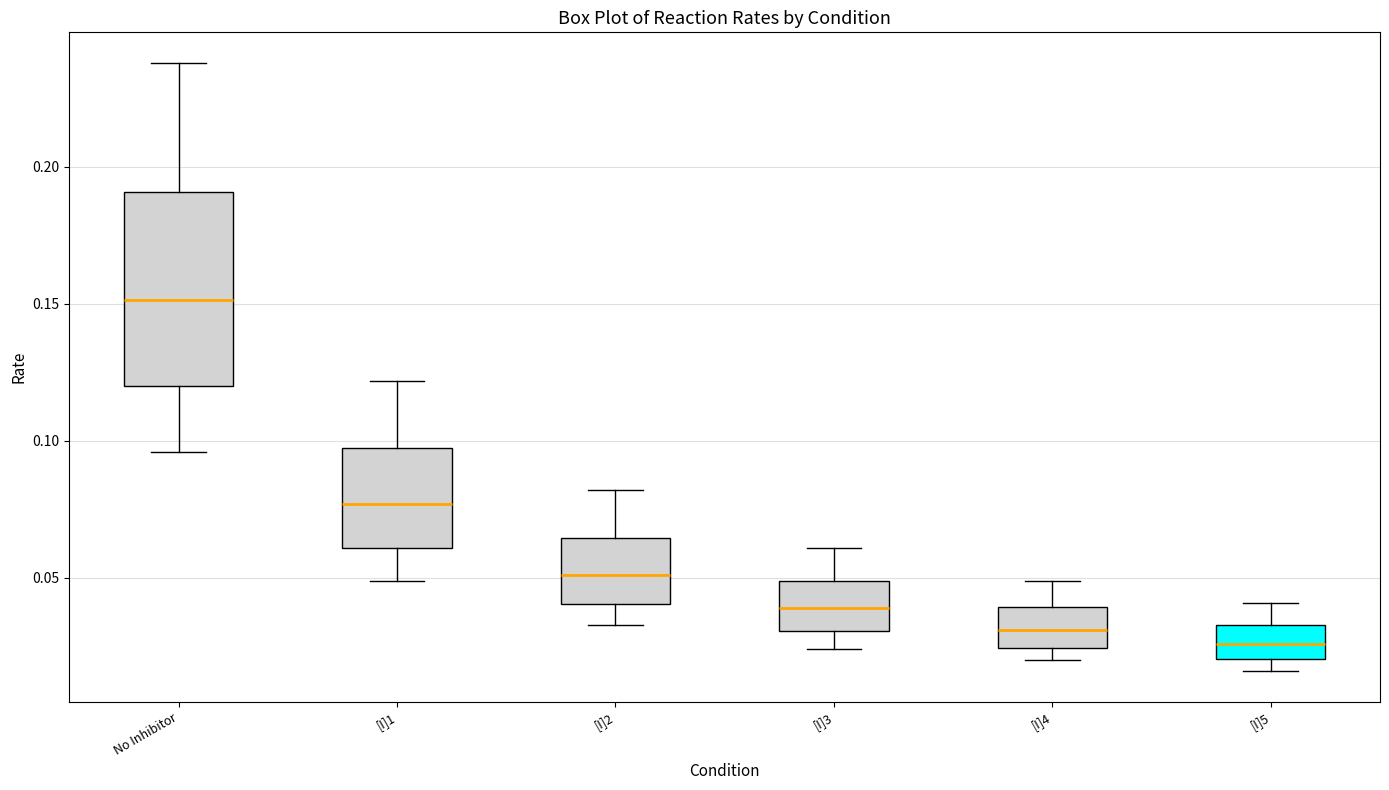

Where is the upper edge of the box for No Inhibitor on the y-axis? The values are not printed on the chart, so give them approximately, as read against the axis.

0.190